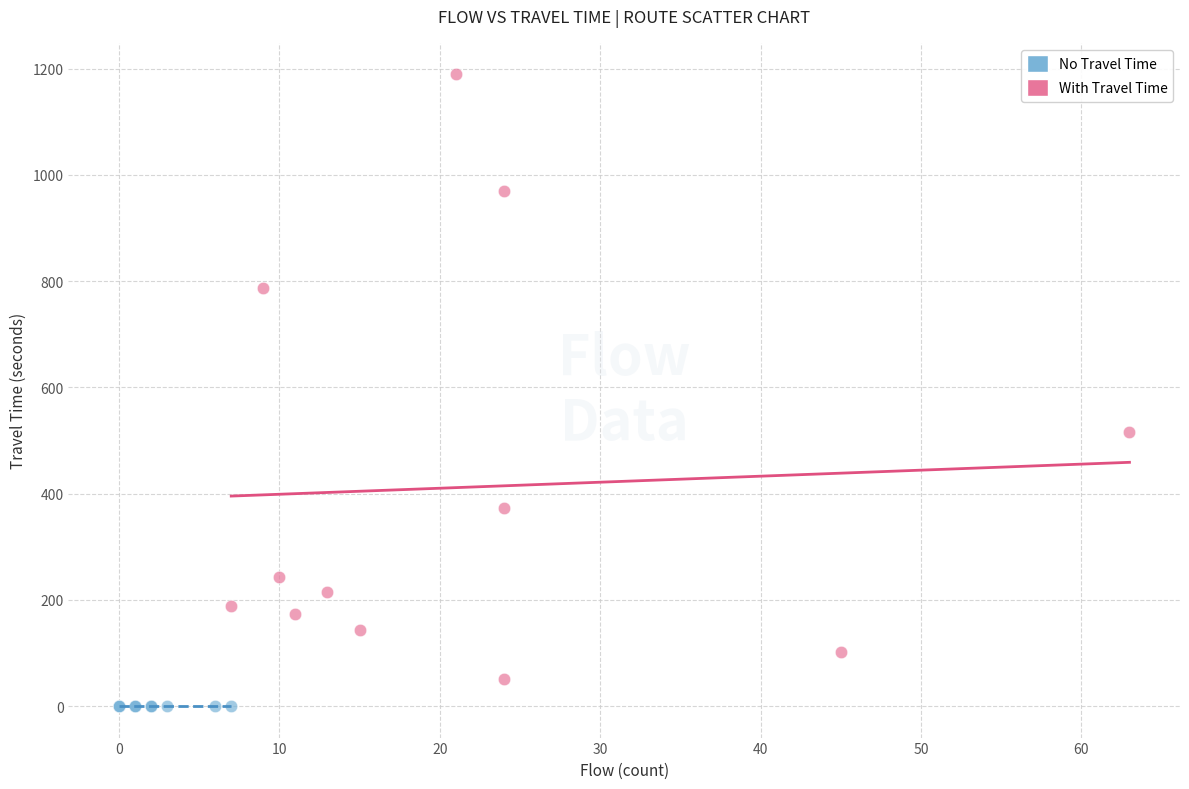

Which series contains the highest Y value?

With Travel Time